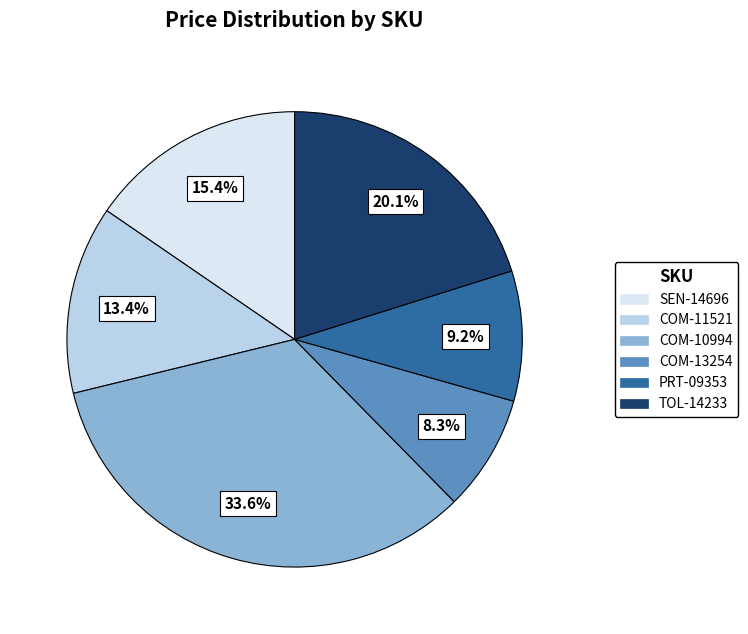

To the nearest percent, what is the combined percentage of PRT-09353 and SEN-14696?

25%